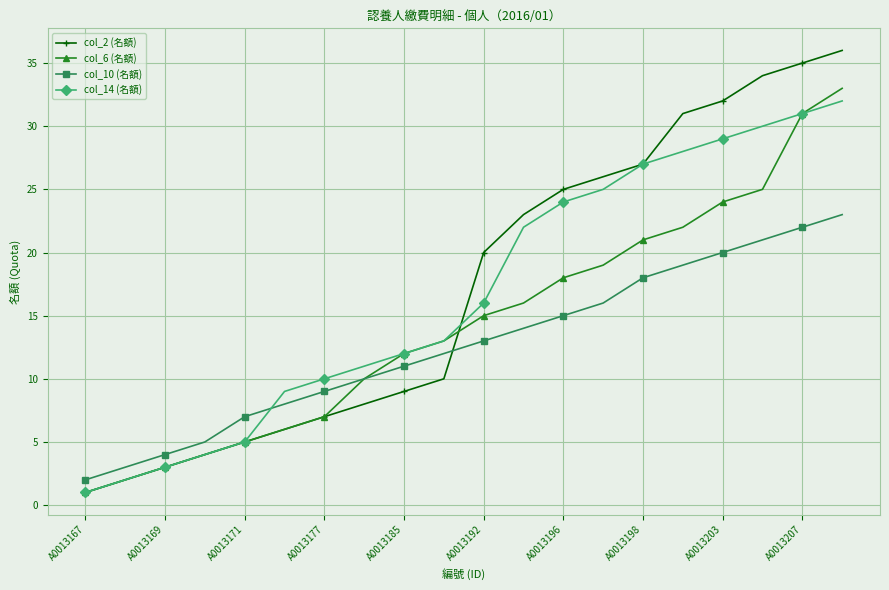

What is the greatest value displayed?

36